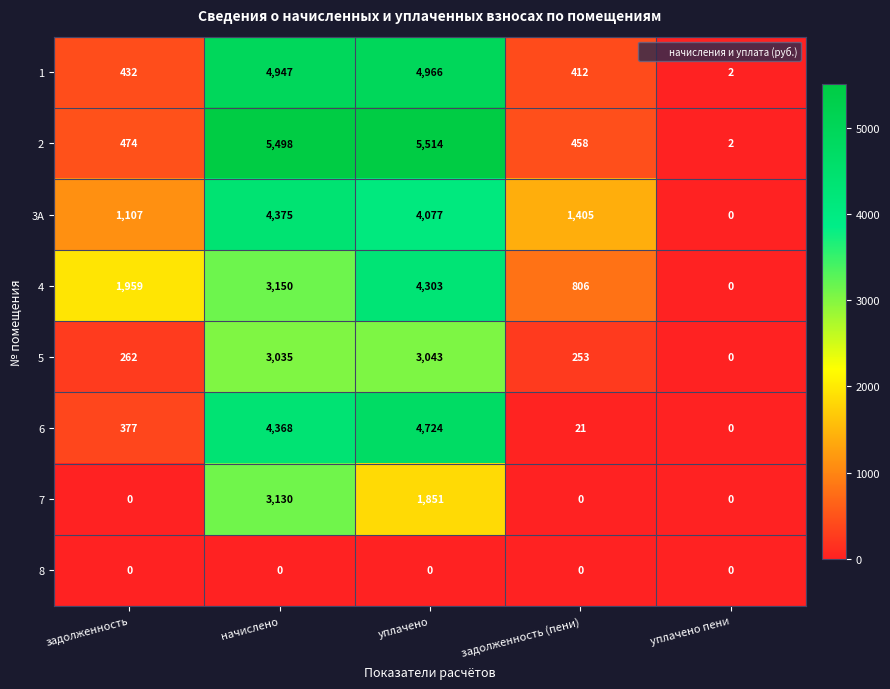

Which series changed the most between задолженность and уплачено пени?

4